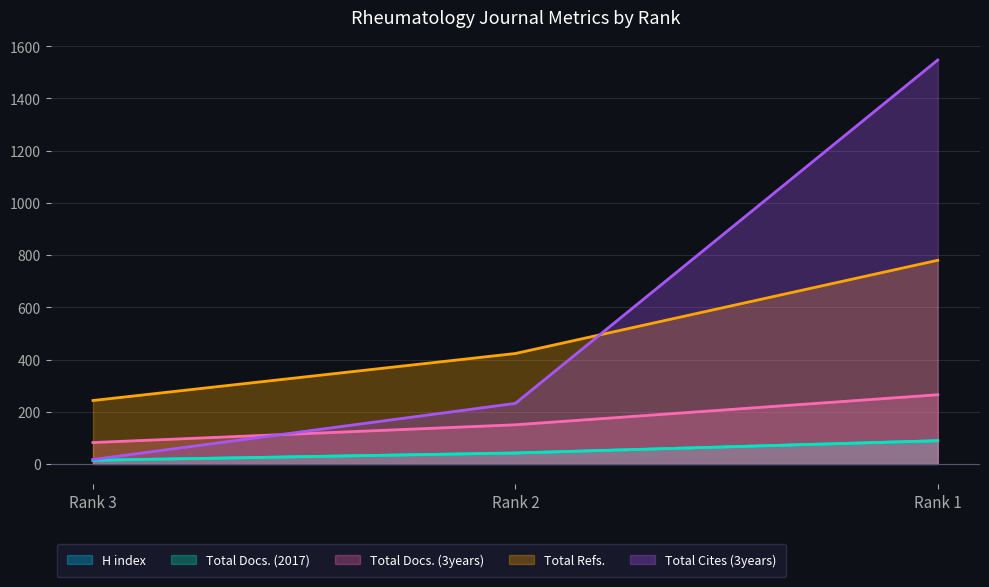

What is the value of the Total Docs. (3years) point at the 2nd from the left?

150